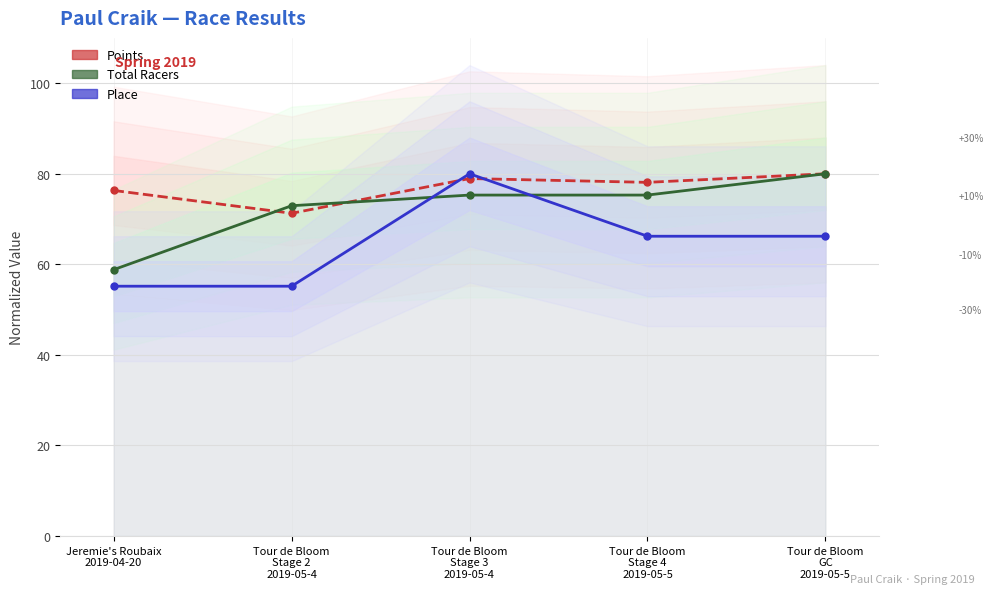

Reading left to right, extract all data points from this chart.

Points: Jeremie's Roubaix
2019-04-20=76.3	Tour de Bloom
Stage 2
2019-05-4=71.3	Tour de Bloom
Stage 3
2019-05-4=78.9	Tour de Bloom
Stage 4
2019-05-5=78.1	Tour de Bloom
GC
2019-05-5=80.0
Total Racers: Jeremie's Roubaix
2019-04-20=58.8	Tour de Bloom
Stage 2
2019-05-4=72.9	Tour de Bloom
Stage 3
2019-05-4=75.3	Tour de Bloom
Stage 4
2019-05-5=75.3	Tour de Bloom
GC
2019-05-5=80.0
Place: Jeremie's Roubaix
2019-04-20=55.2	Tour de Bloom
Stage 2
2019-05-4=55.2	Tour de Bloom
Stage 3
2019-05-4=80.0	Tour de Bloom
Stage 4
2019-05-5=66.2	Tour de Bloom
GC
2019-05-5=66.2